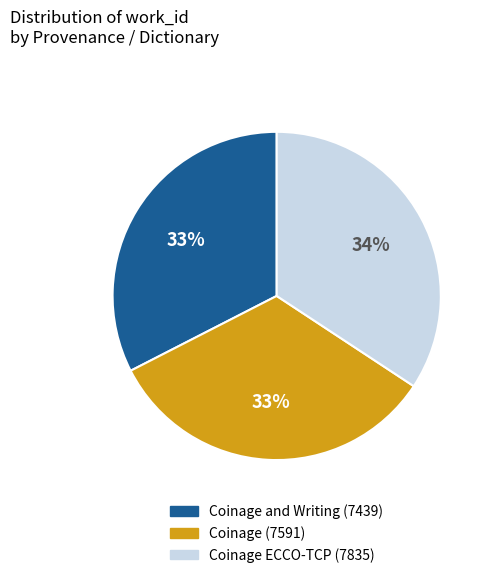

Which category has the biggest portion of the pie?

Coinage ECCO-TCP (7835)